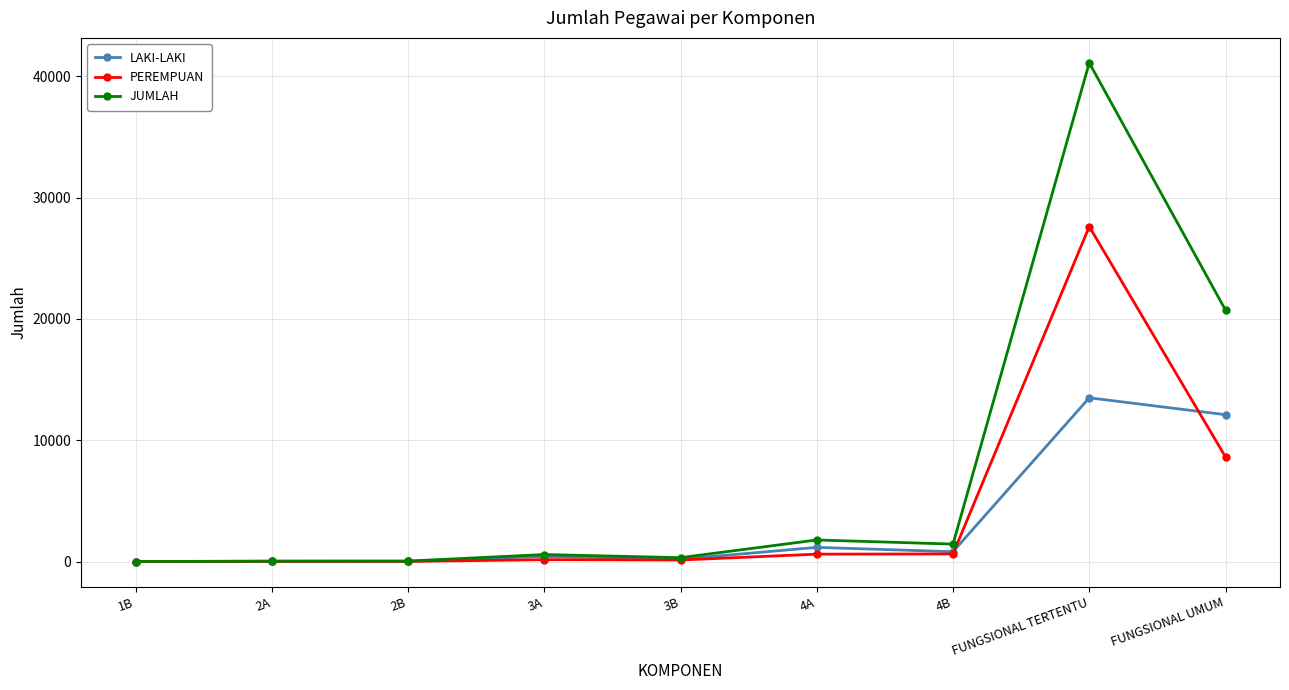

The PEREMPUAN series shows 27610 at FUNGSIONAL TERTENTU. True or false?

True